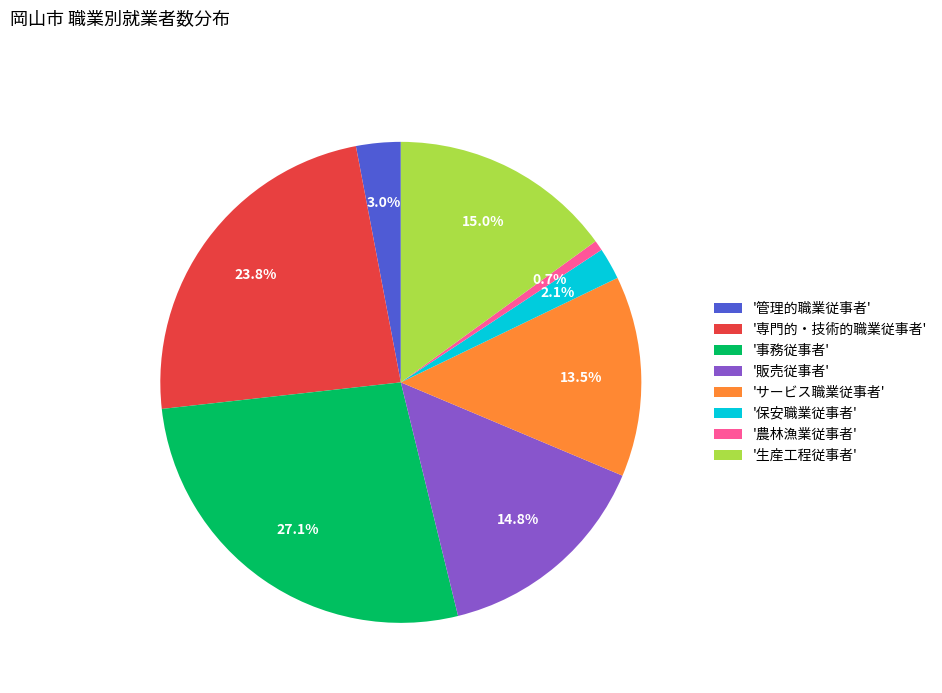

Is there any slice that represents more than half of the pie?

No